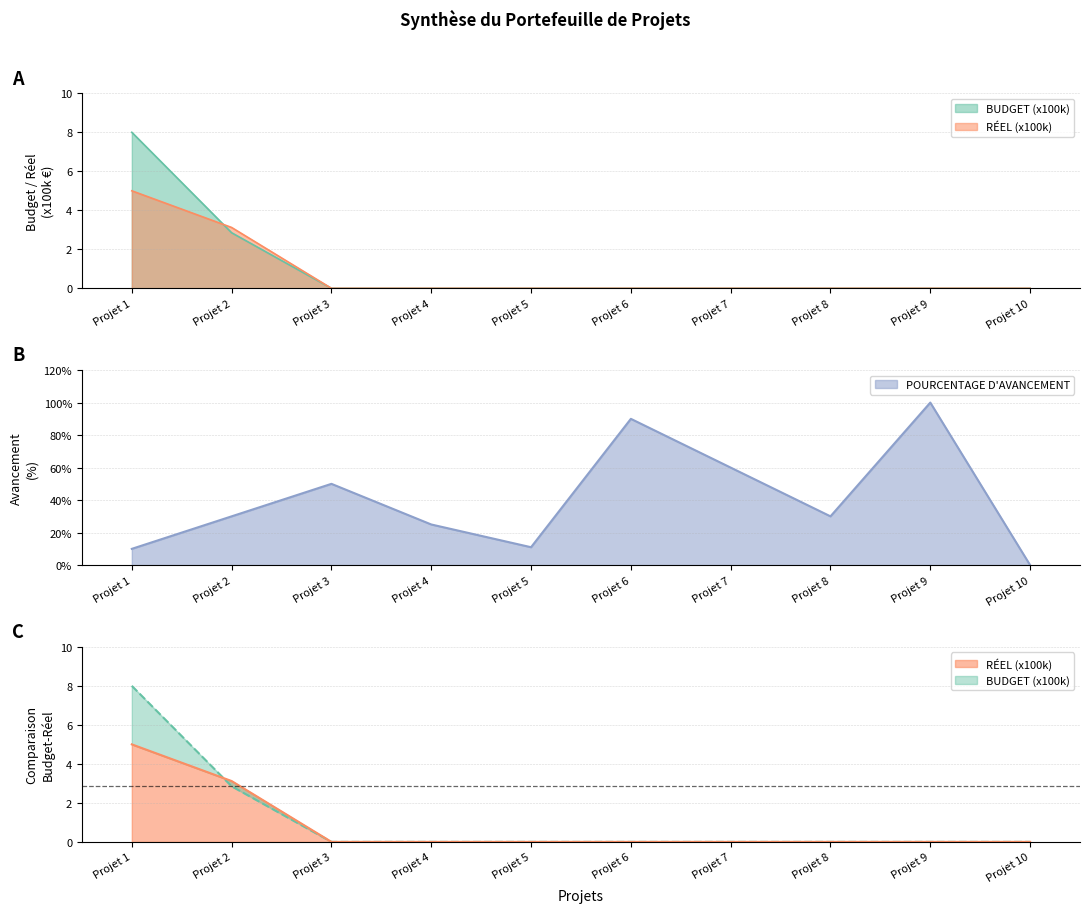

Does the chart display data point markers on the line(s)?

No